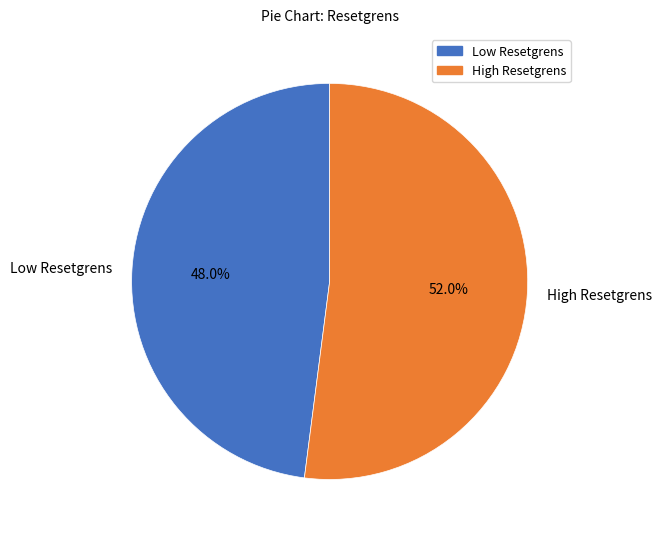

Which category has the smallest portion of the pie?

Low Resetgrens